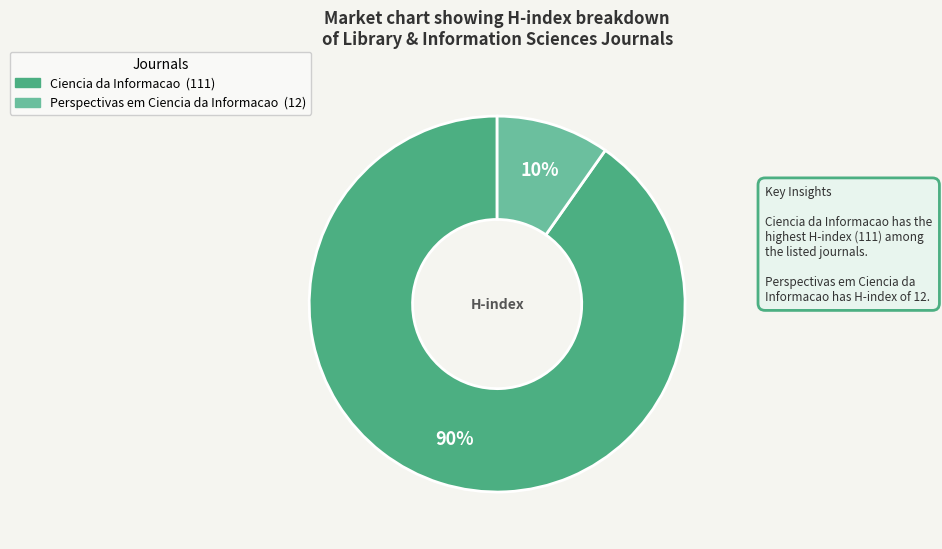

Do Ciencia da Informacao and Perspectivas em Ciencia da Informacao together represent more than half of the pie?

Yes